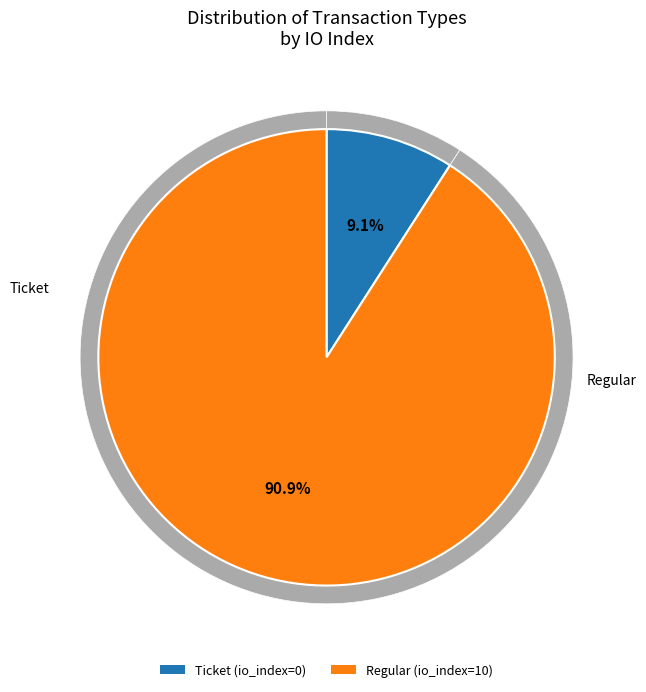

Count the number of slices in the pie.

2